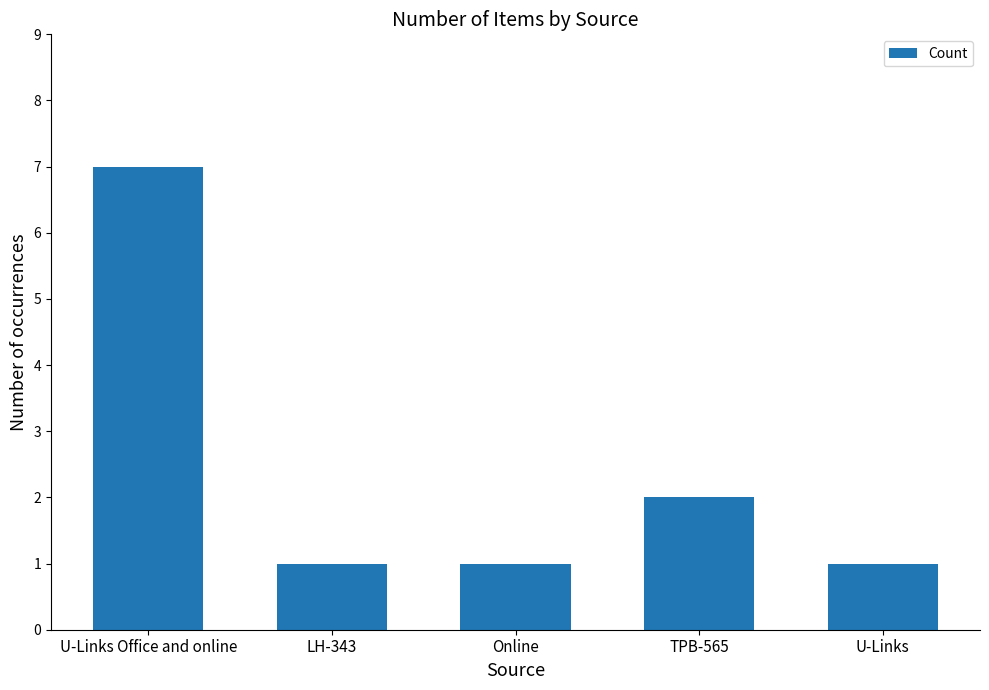

Approximately how many times larger is the value at U-Links compared to Online?

1.0